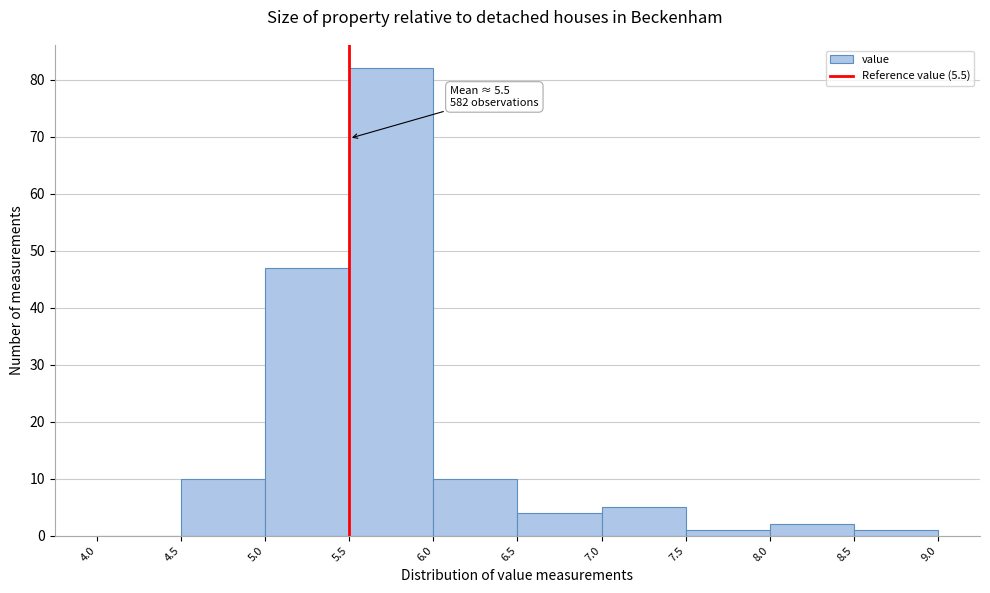

Over which range of the x-axis is the bar tallest?

5.5 to 6.0